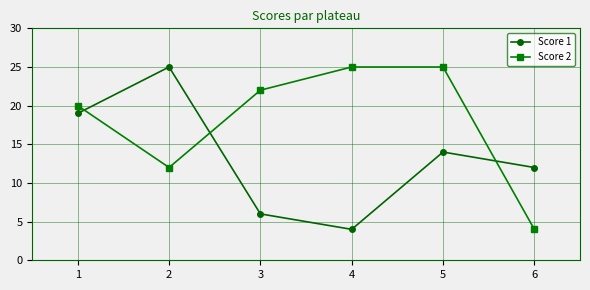

After their last crossing, which series has the higher values: Score 1 or Score 2?

Score 1